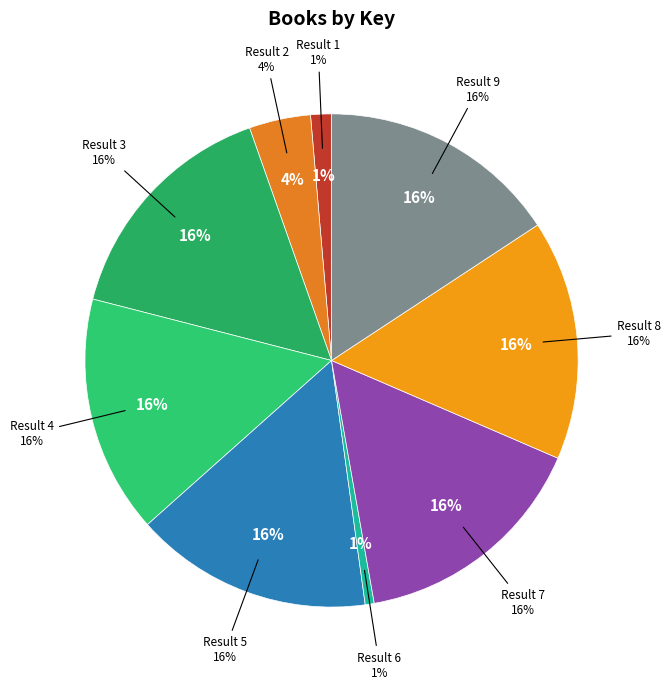

What percentage do 8 and 1 together represent?

17.1%